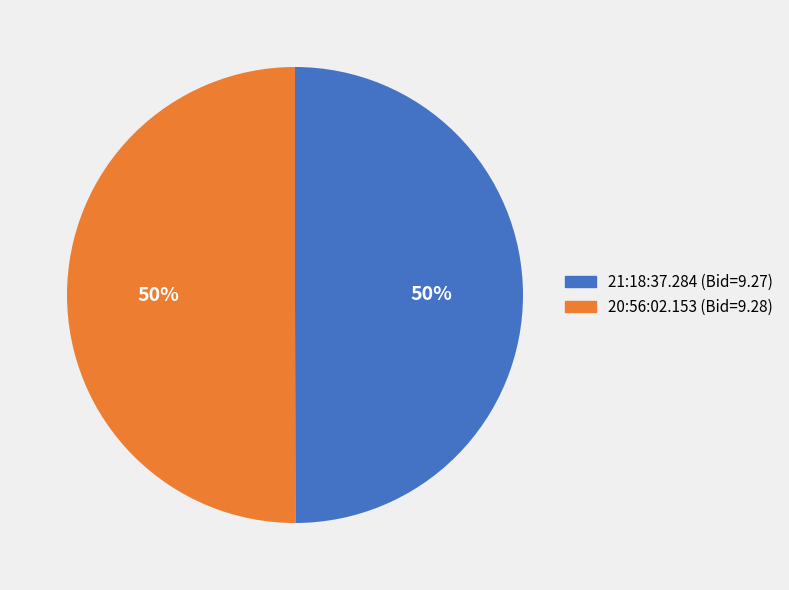

Is it true that 20:56:02.153 is 56% of the pie?

False